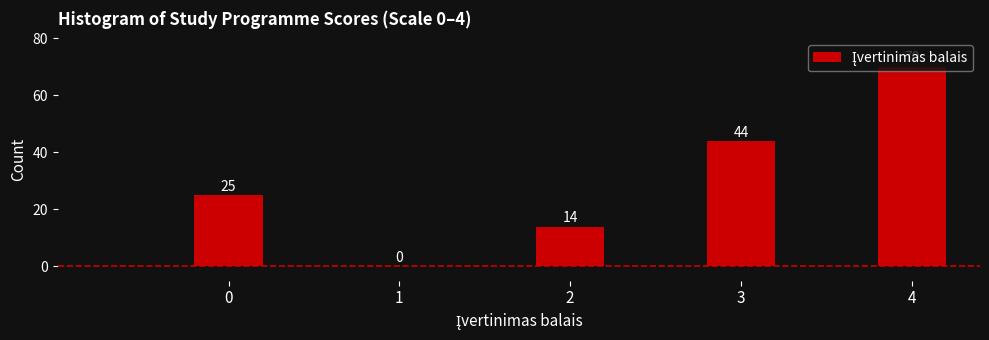

What is the sum of all values?

153